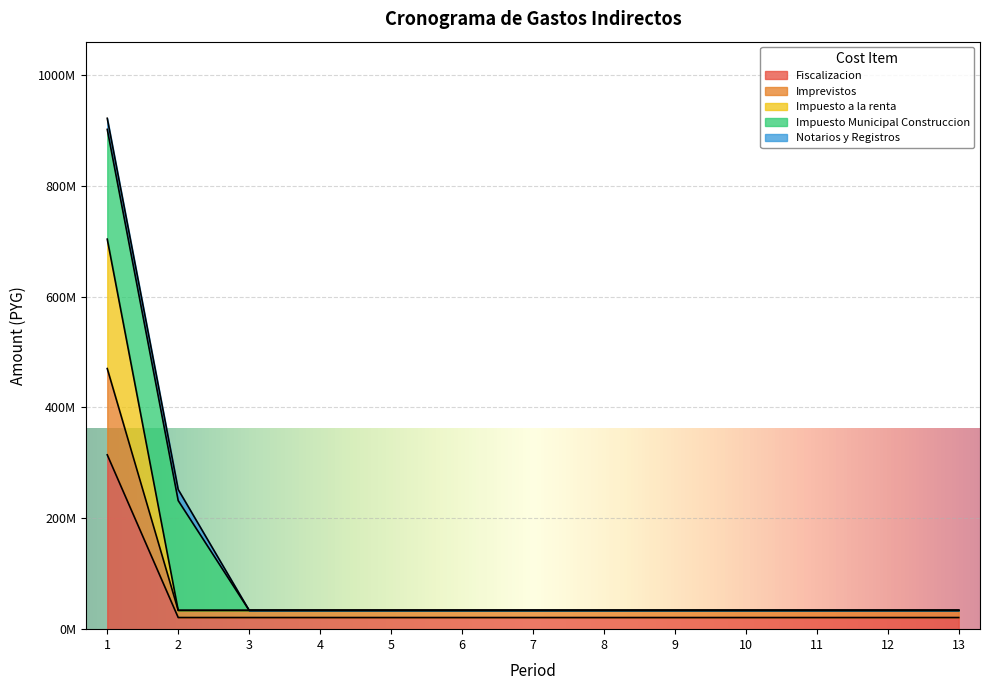

True or false: Imprevistos and Impuesto a la renta cross at least once.

False